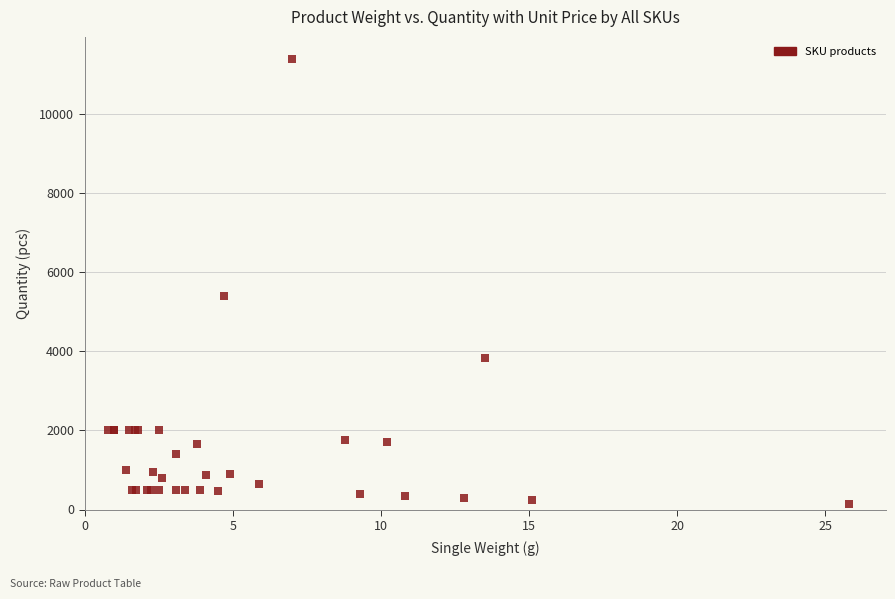

What Y value in the scatter plot is closest to 5772?

5400